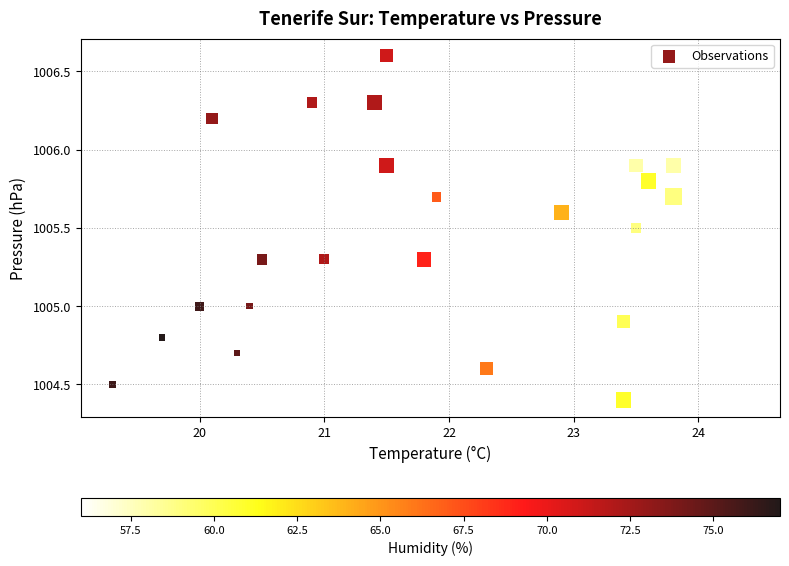

What is the range of X values (max minus min)?

5.1